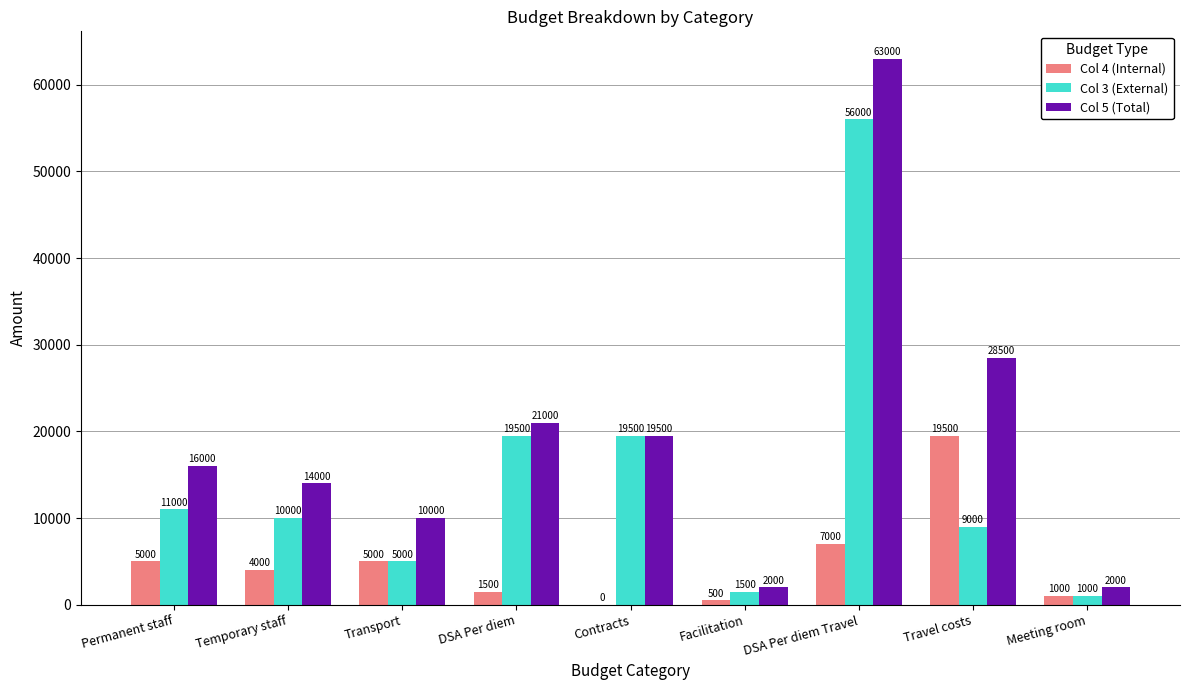

At which category does the chart reach its peak across all series?

DSA Per diem Travel